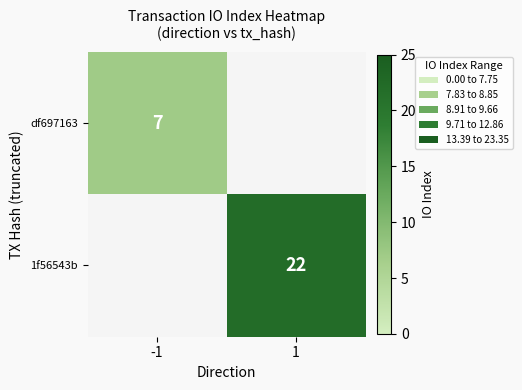

Is the value of 1f56543b at 1 greater than the value of df697163 at -1?

Yes